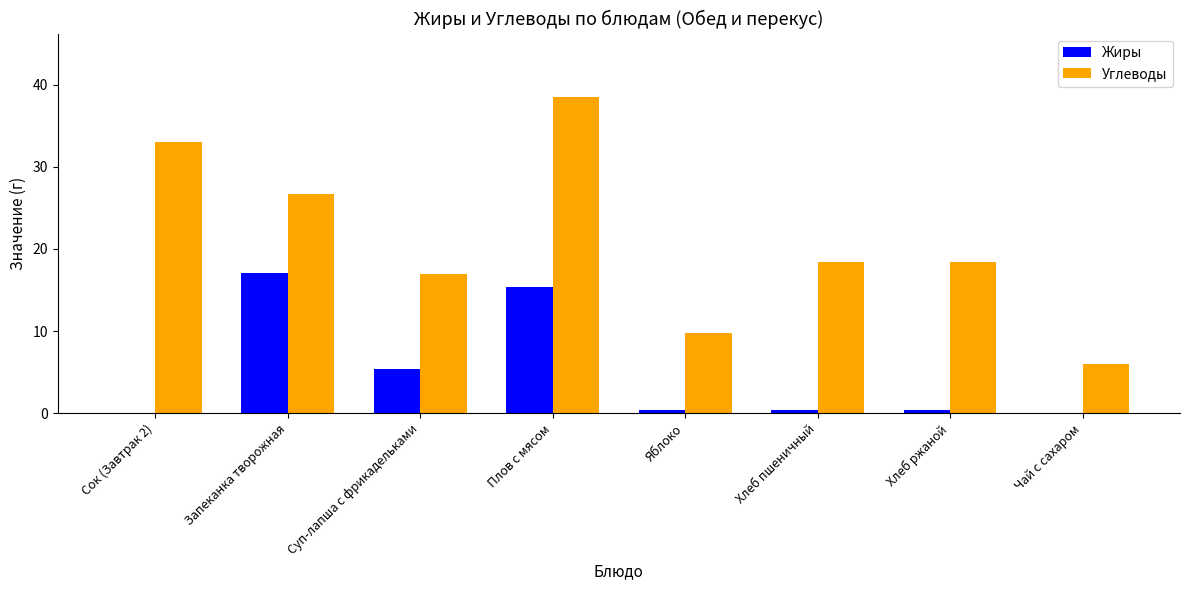

What is the sum of all Жиры values?

39.1